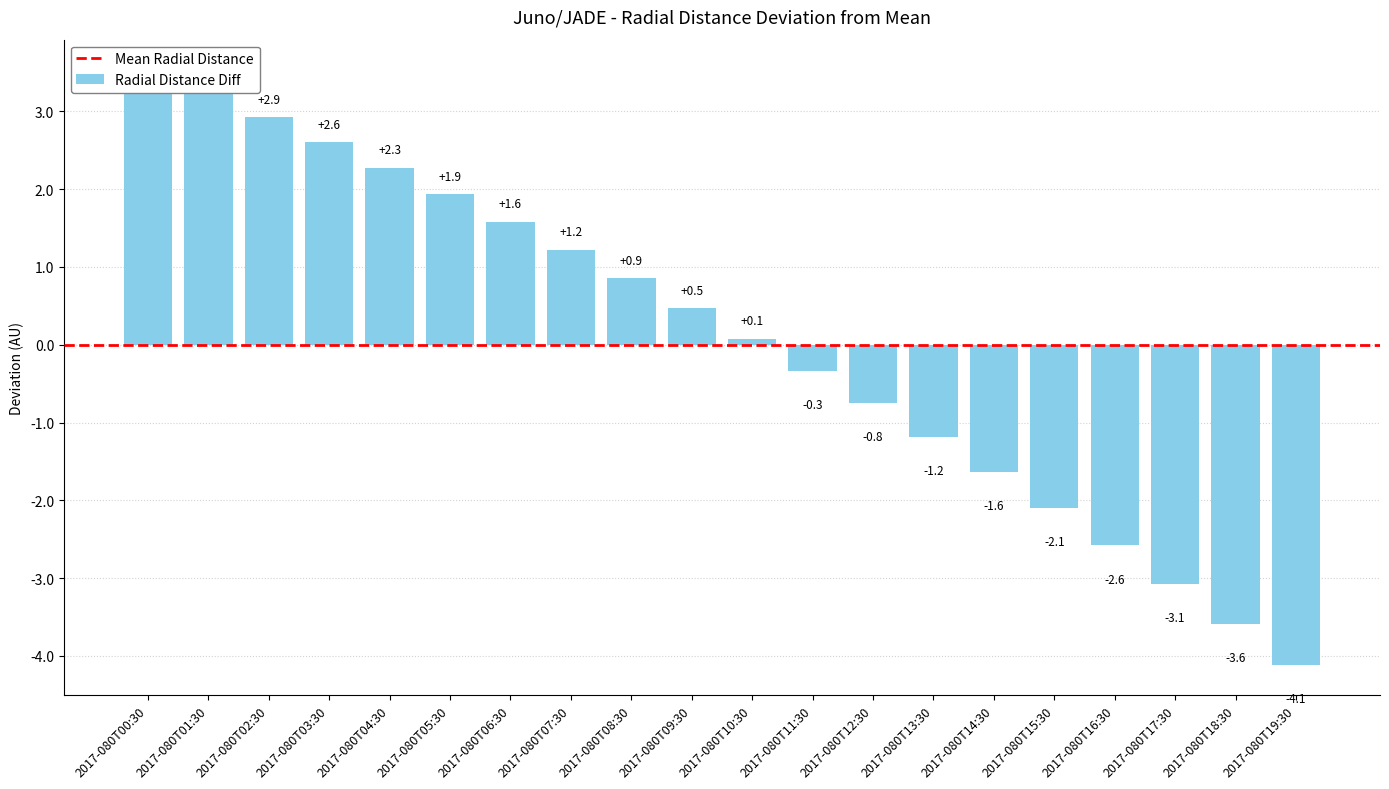

How many values are below zero?

9